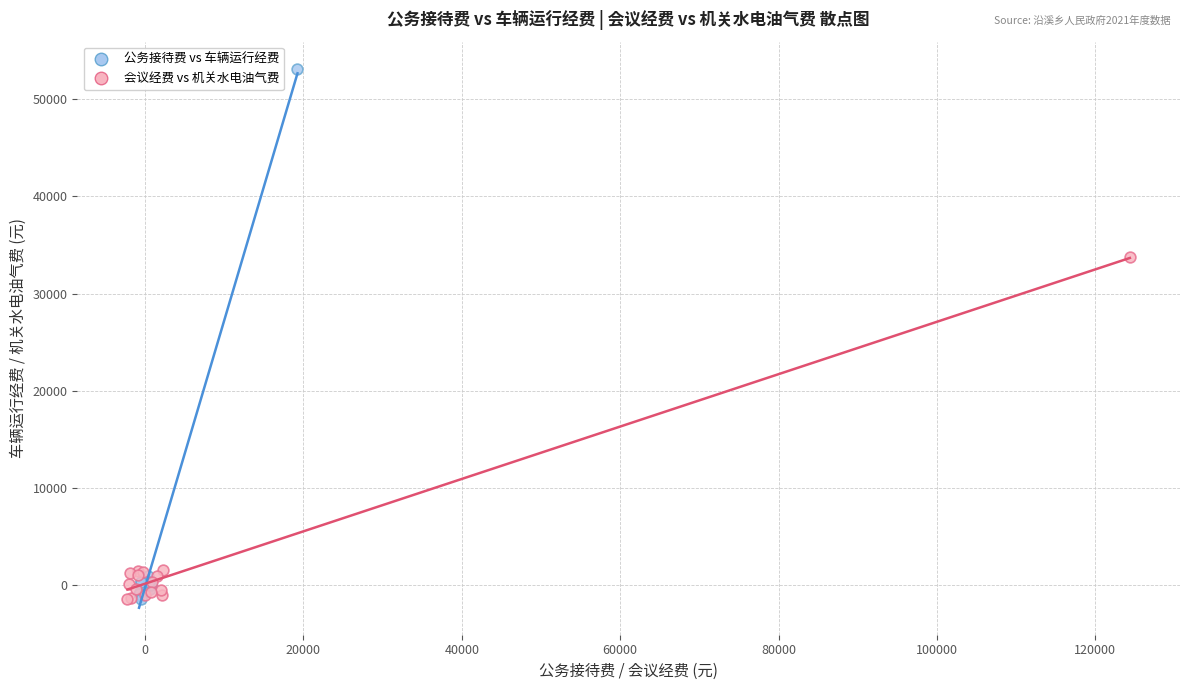

Which series reaches the maximum Y coordinate?

公务接待费 vs 车辆运行经费